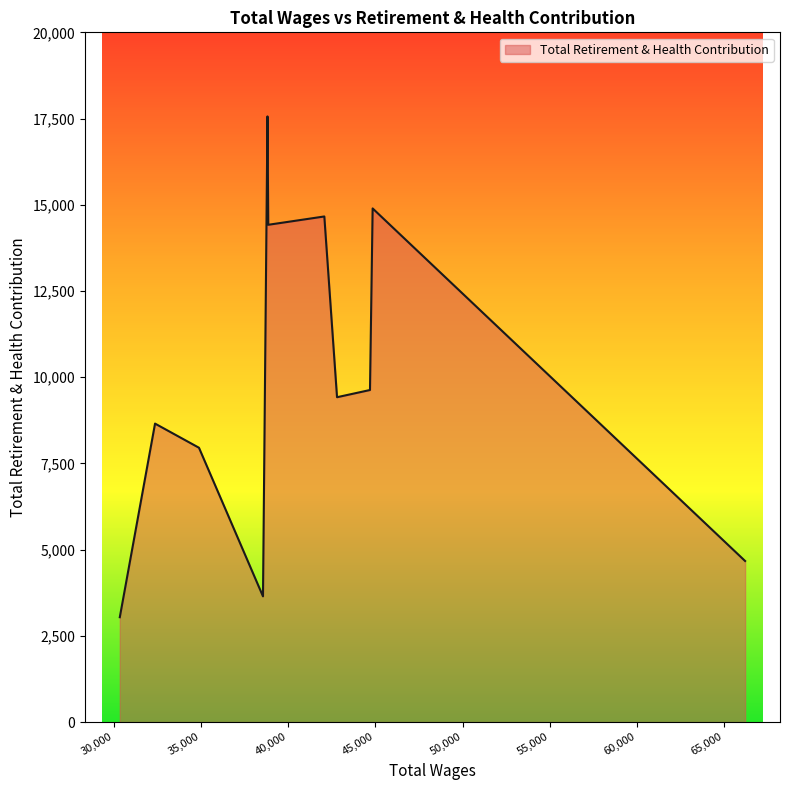

What is the difference between the maximum and minimum values?

14521